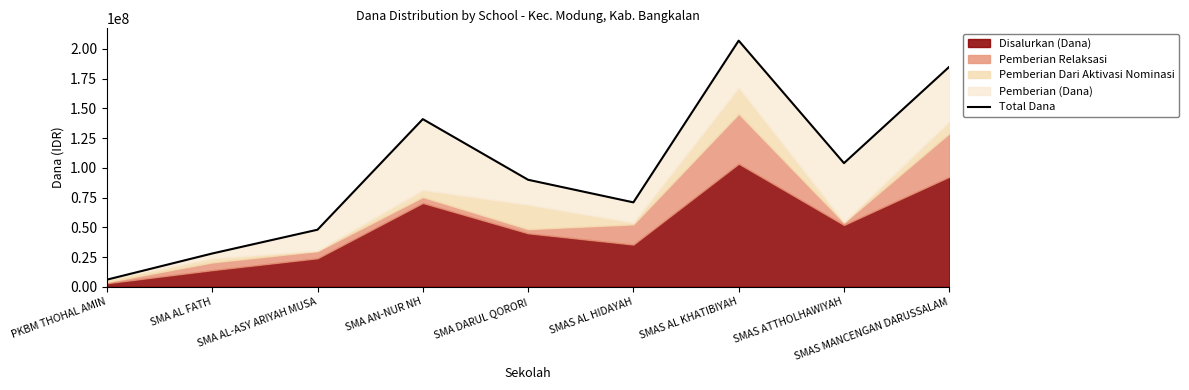

Reading right to left, list all the values displayed in this chart.

185000000	104000000	207000000	71000000	90000000	141000000	48000000	28000000	6000000